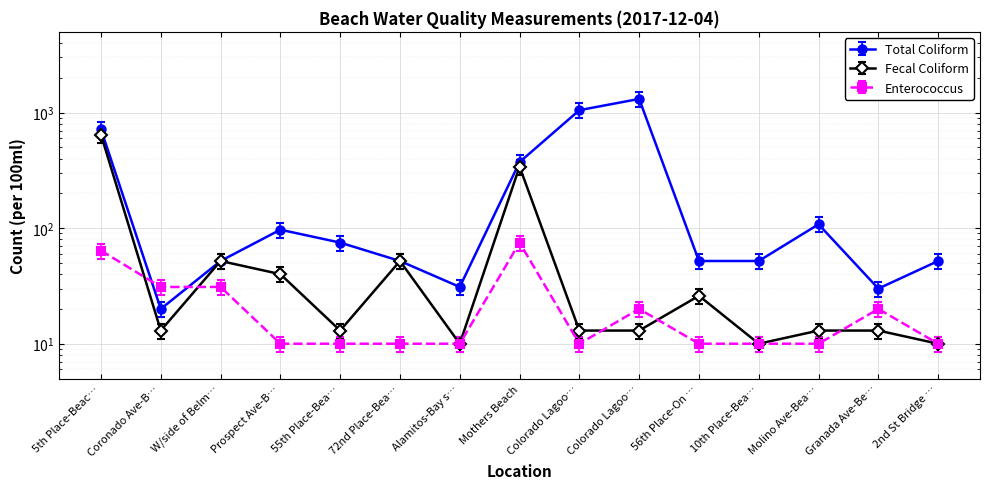

Where is the first local minimum for Enterococcus?

Colorado Lagoo…